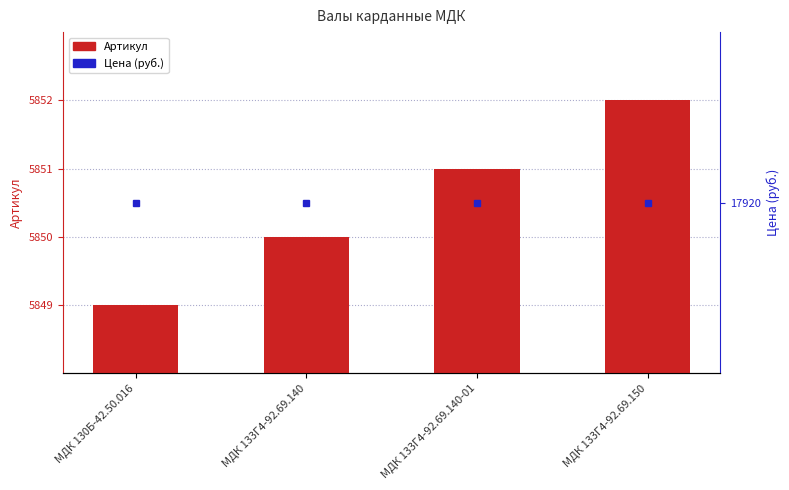

The Артикул series shows 5851 at МДК 133Г4-92.69.140-01. True or false?

True